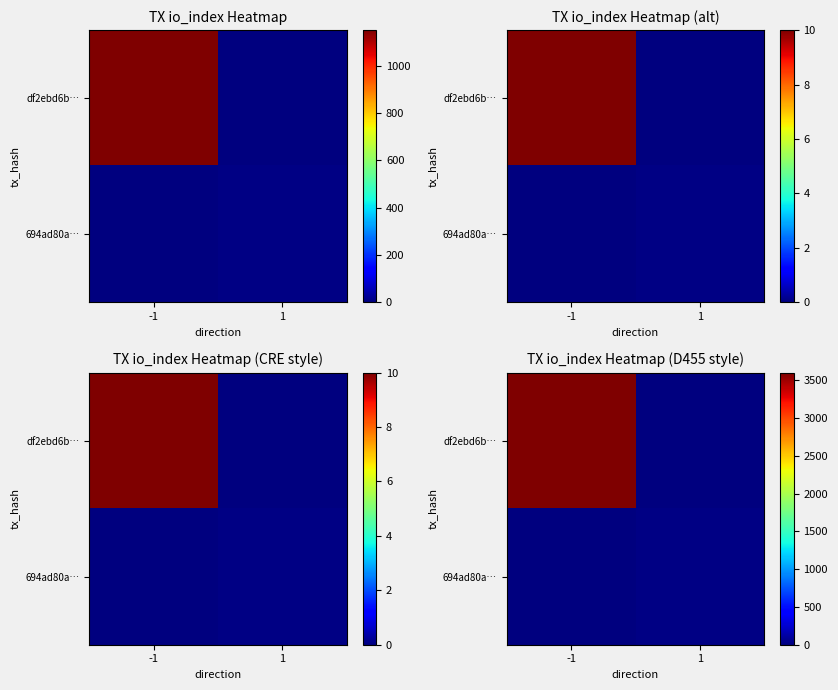

At how many categories does at least one series exceed 2040?

1